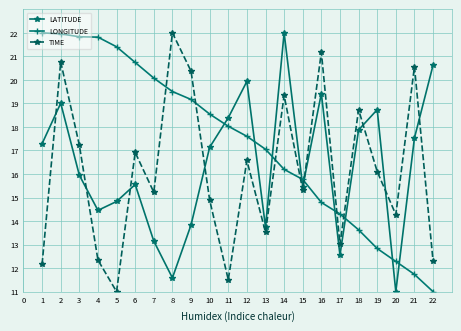

At which label does LONGITUDE reach its minimum?

22